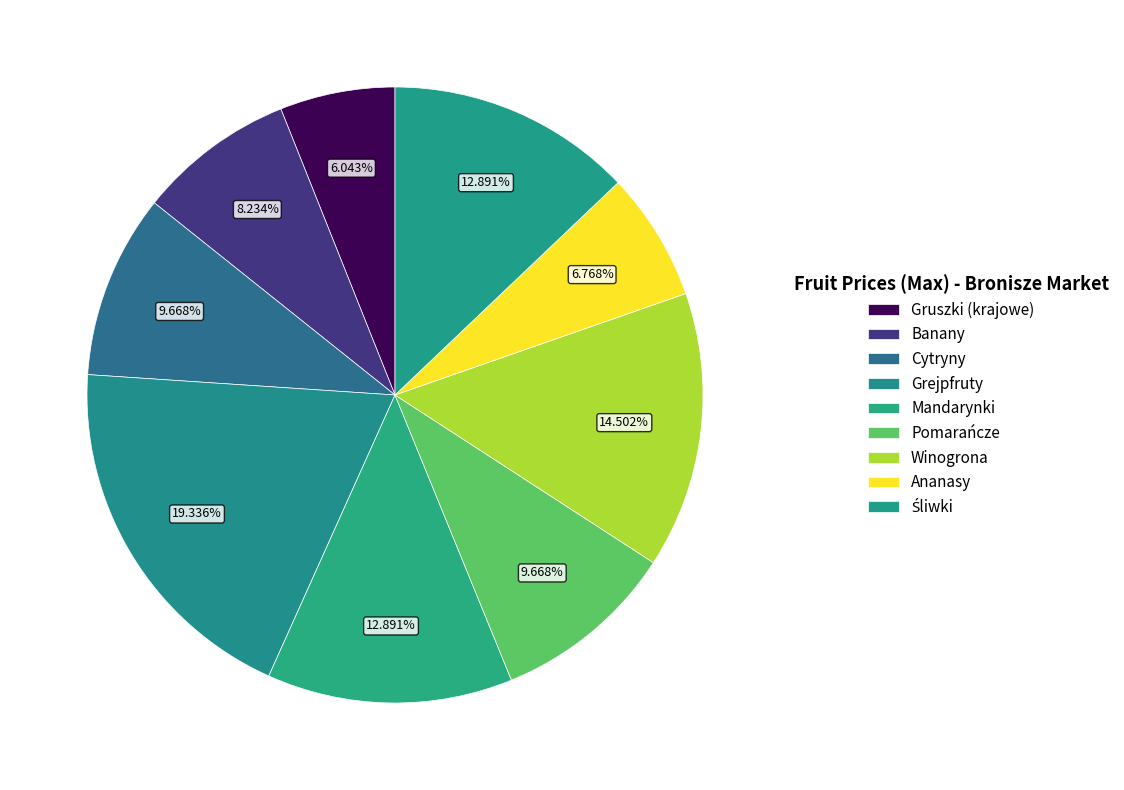

Rank the categories by value from highest to lowest.

Grejpfruty, Winogrona, Mandarynki, Śliwki, Cytryny, Pomarańcze, Banany, Ananasy, Gruszki (krajowe)